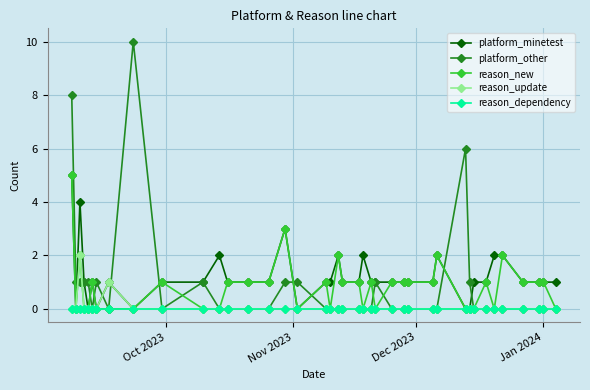

What is the value of the reason_new point at the 21st from the left?

1